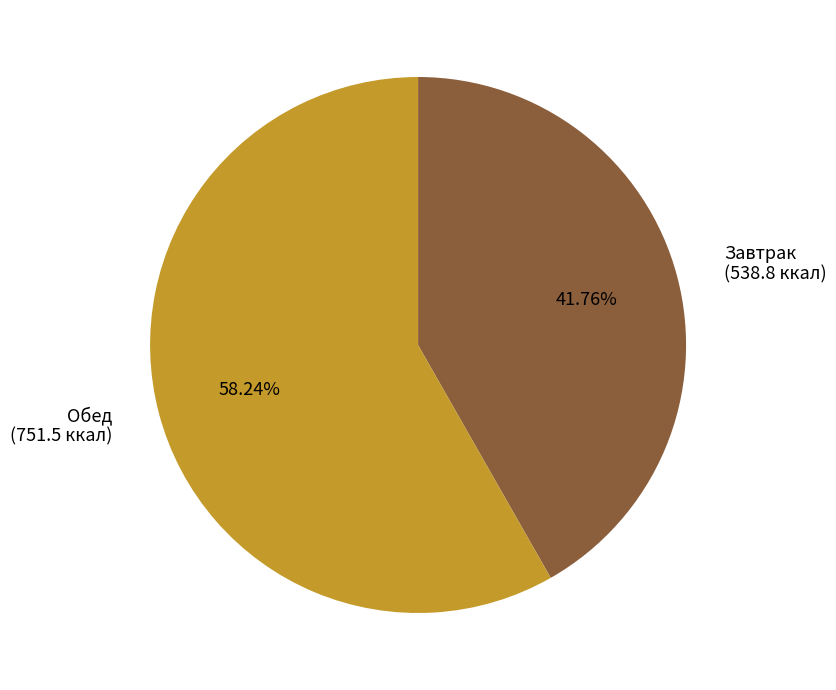

Count the number of slices in the pie.

2